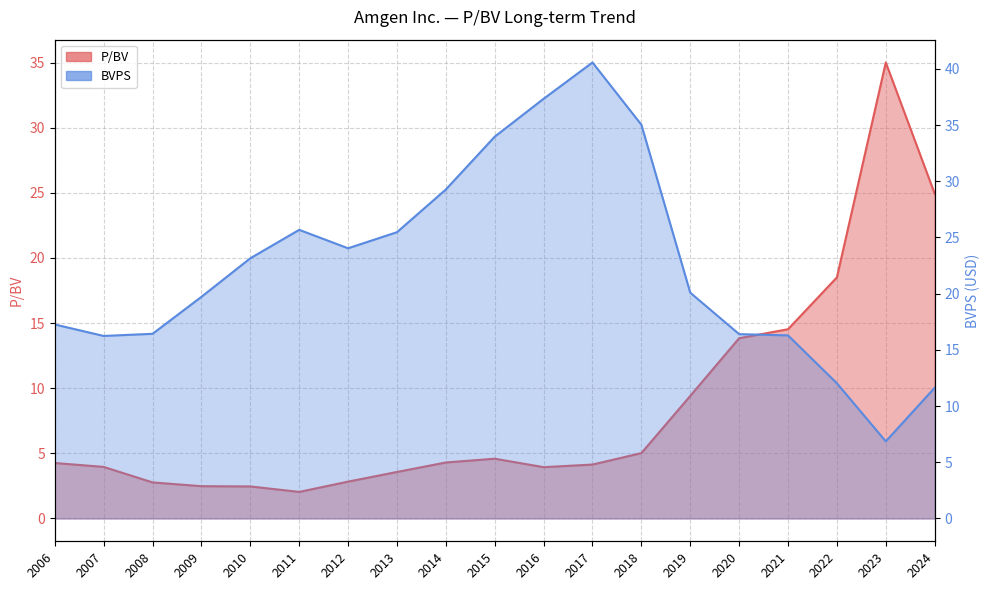

What is the sum of all P/BV values?

162.6